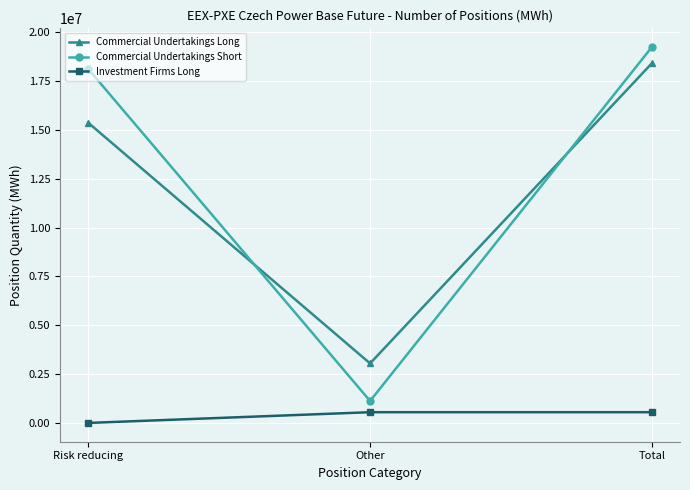

Reading left to right, extract all data points from this chart.

Commercial Undertakings Long: Risk reducing=15369007	Other=3047893	Total=18416900
Commercial Undertakings Short: Risk reducing=18122406	Other=1124331	Total=19246737
Investment Firms Long: Risk reducing=0	Other=549517	Total=549517